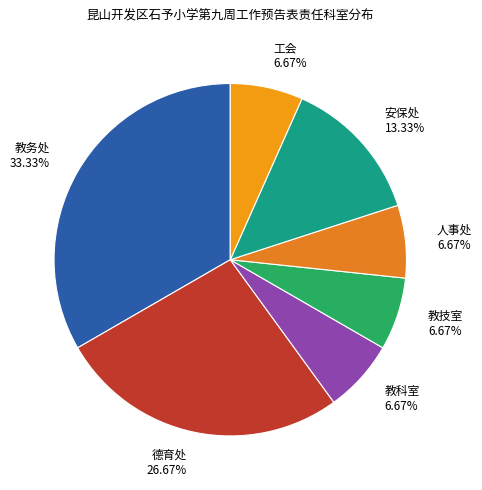

Is it true that 工会 is 14% of the pie?

False